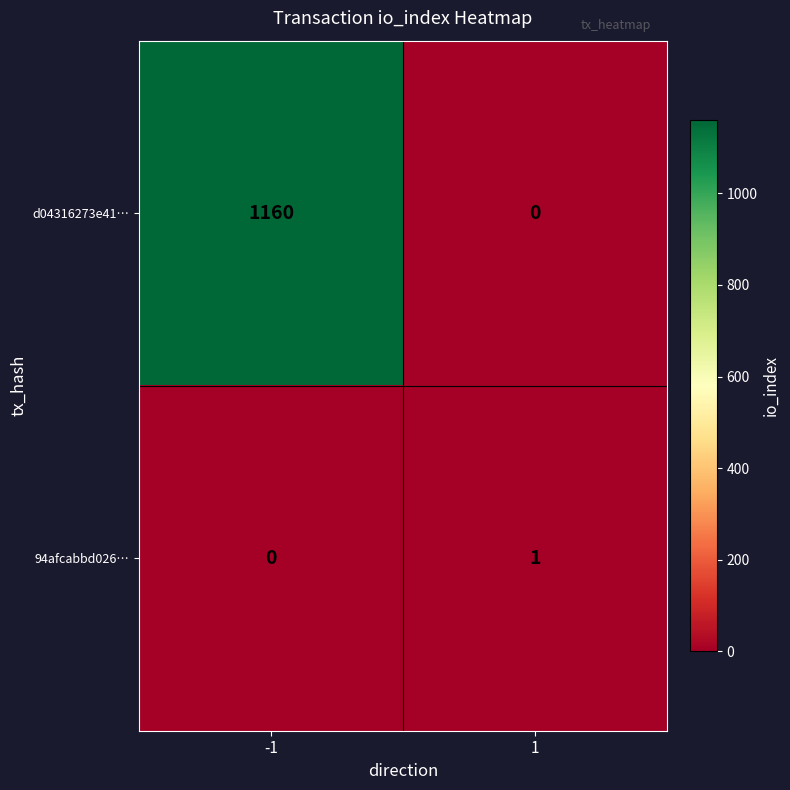

What is the difference between the d04316273e41… values at -1 and 1?

1160